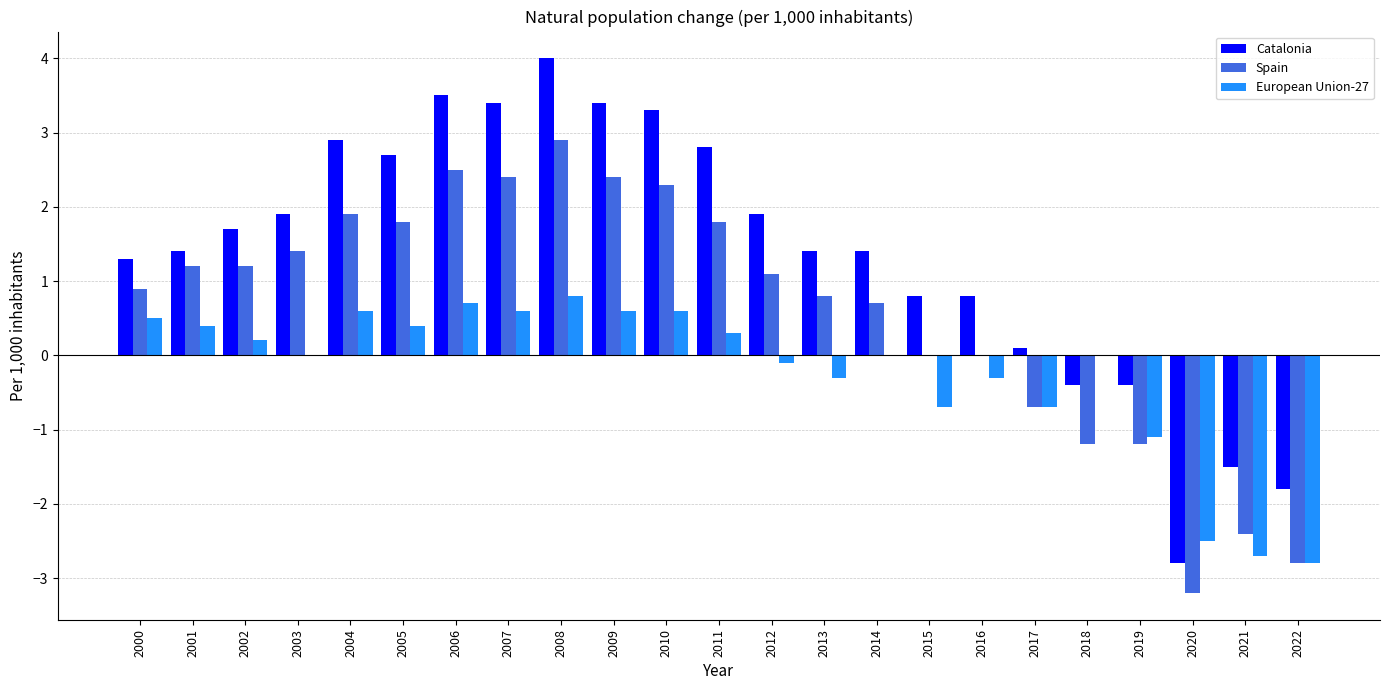

Reading left to right, extract all data points from this chart.

Catalonia: 2000=1.3	2001=1.4	2002=1.7	2003=1.9	2004=2.9	2005=2.7	2006=3.5	2007=3.4	2008=4.0	2009=3.4	2010=3.3	2011=2.8	2012=1.9	2013=1.4	2014=1.4	2015=0.8	2016=0.8	2017=0.1	2018=-0.4	2019=-0.4	2020=-2.8	2021=-1.5	2022=-1.8
Spain: 2000=0.9	2001=1.2	2002=1.2	2003=1.4	2004=1.9	2005=1.8	2006=2.5	2007=2.4	2008=2.9	2009=2.4	2010=2.3	2011=1.8	2012=1.1	2013=0.8	2014=0.7	2015=0.0	2016=0.0	2017=-0.7	2018=-1.2	2019=-1.2	2020=-3.2	2021=-2.4	2022=-2.8
European Union-27: 2000=0.5	2001=0.4	2002=0.2	2003=0.0	2004=0.6	2005=0.4	2006=0.7	2007=0.6	2008=0.8	2009=0.6	2010=0.6	2011=0.3	2012=-0.1	2013=-0.3	2014=0.0	2015=-0.7	2016=-0.3	2017=-0.7	2018=0.0	2019=-1.1	2020=-2.5	2021=-2.7	2022=-2.8